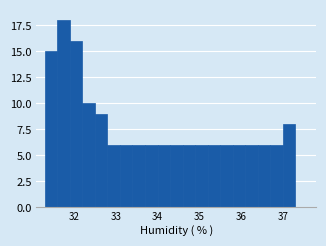

Around what value on the x-axis is the tallest bar? Give the approximate position of its centre, as read against the axis.

31.8